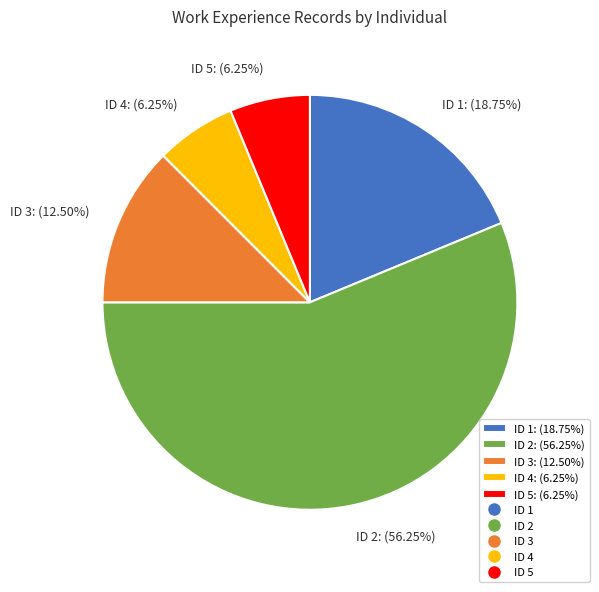

To the nearest percent, what is the average slice percentage?

20%